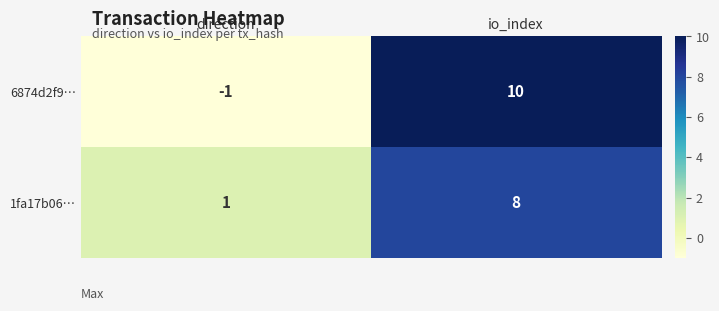

How many distinct data groups are displayed?

2